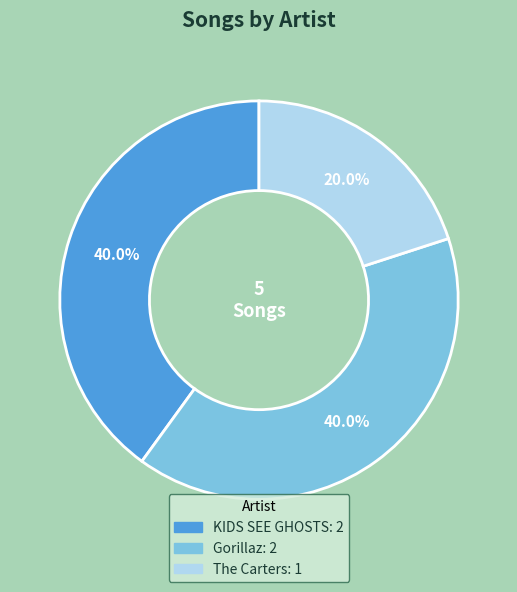

Approximately how many times larger is the value at KIDS SEE GHOSTS compared to Gorillaz?

1.0